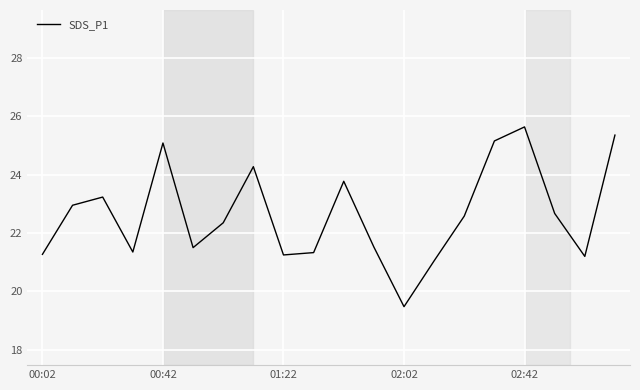

What is the smallest value displayed?

19.5